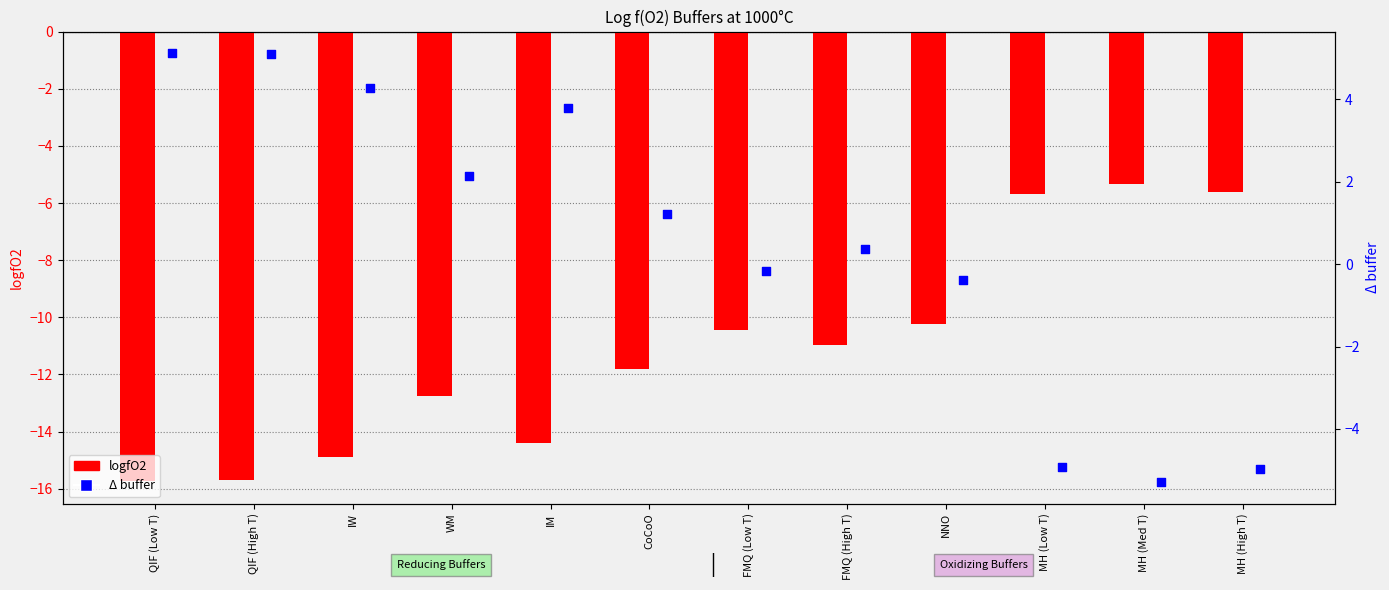

Which series reaches the minimum Y coordinate?

logfO2